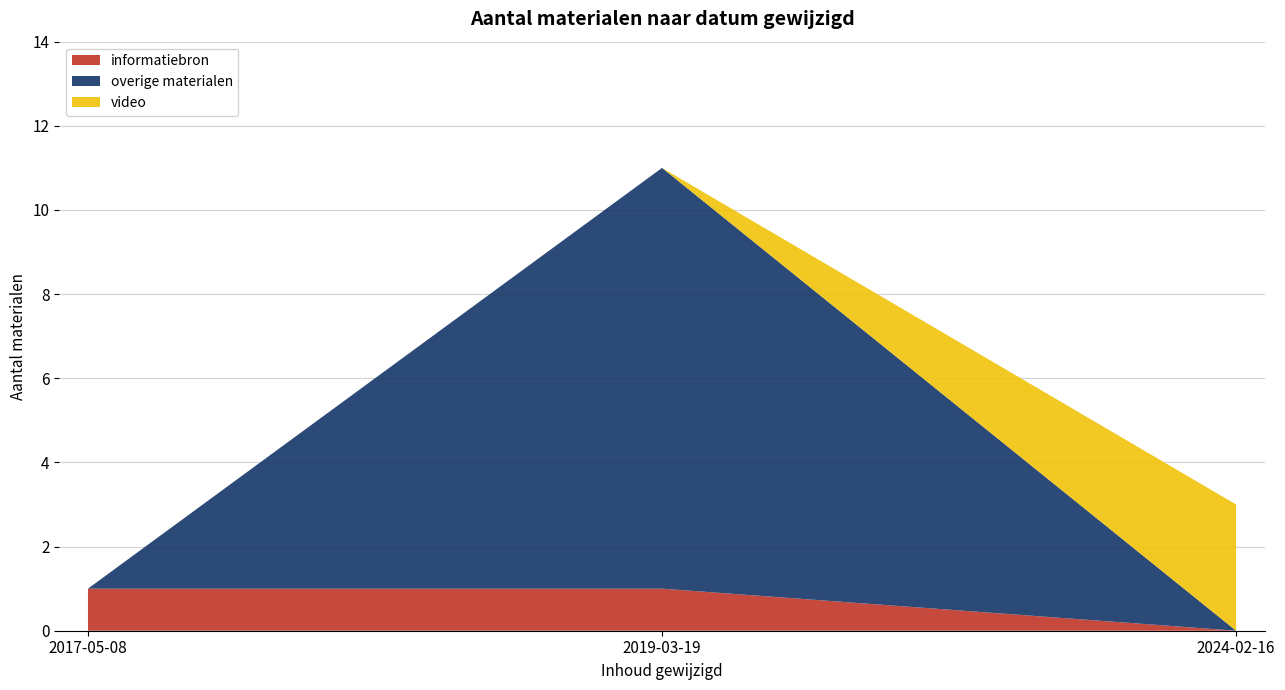

Reading right to left, what are the values for informatiebron?

0	1	1